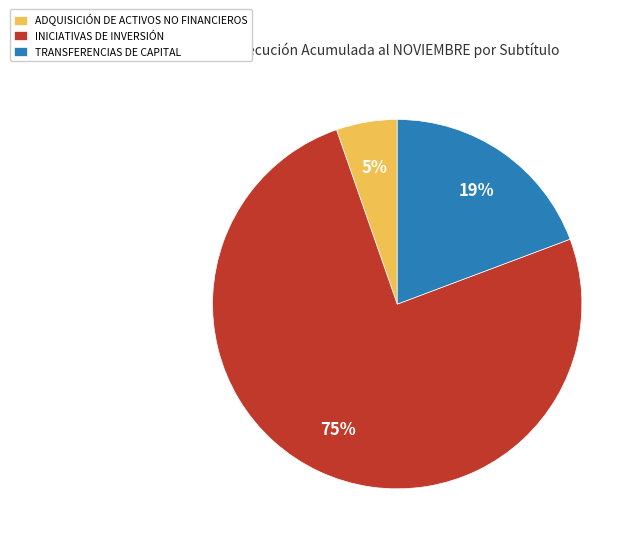

The INICIATIVAS DE INVERSIÓN slice represents 87% of the pie. True or false?

False